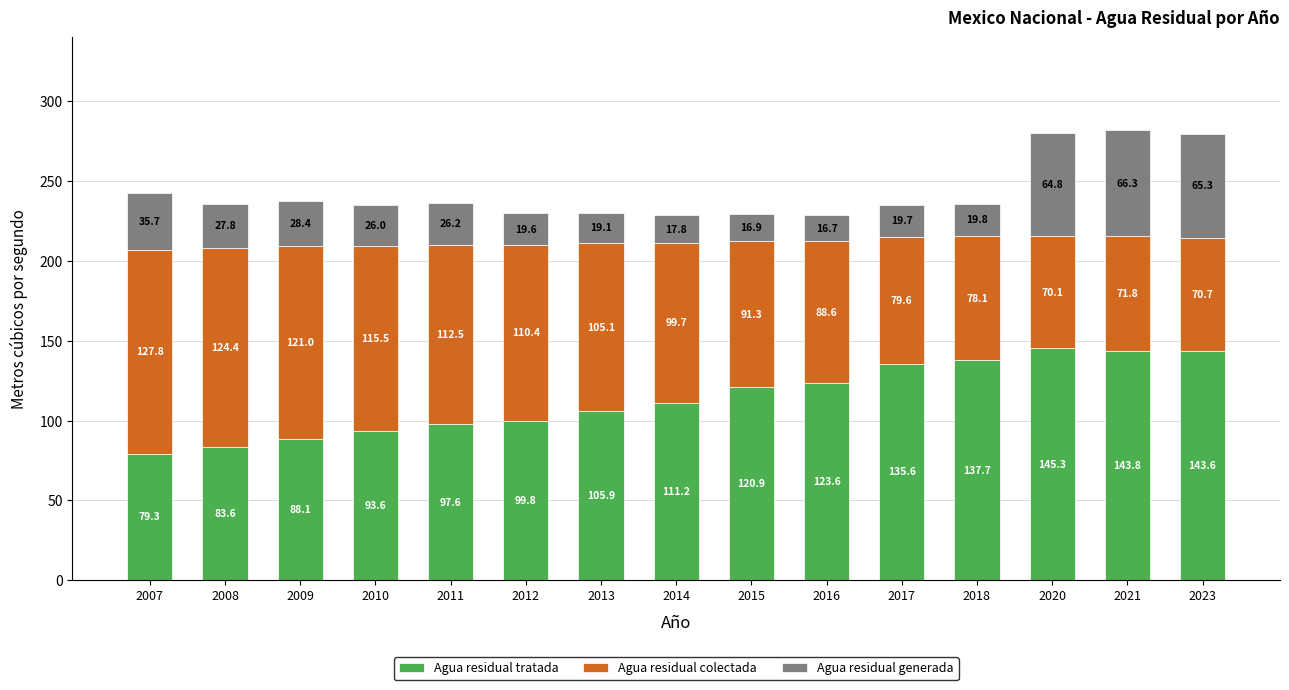

Where does the Agua residual tratada series first go above 111?

2014